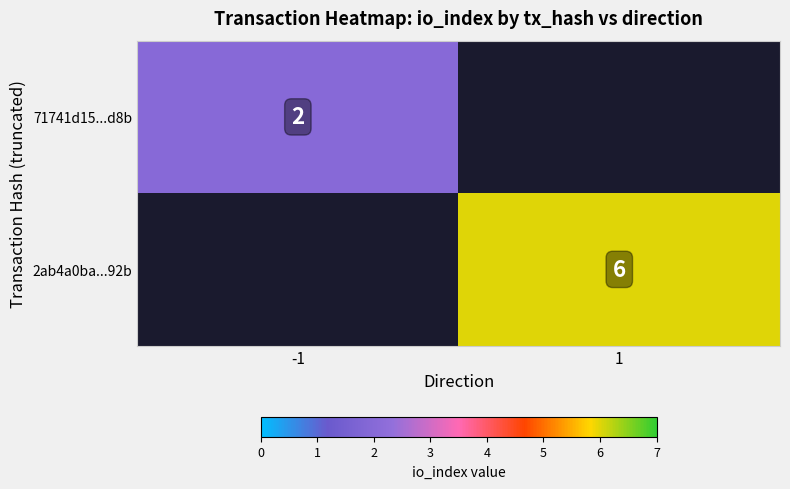

Which category has the highest value across all series?

1